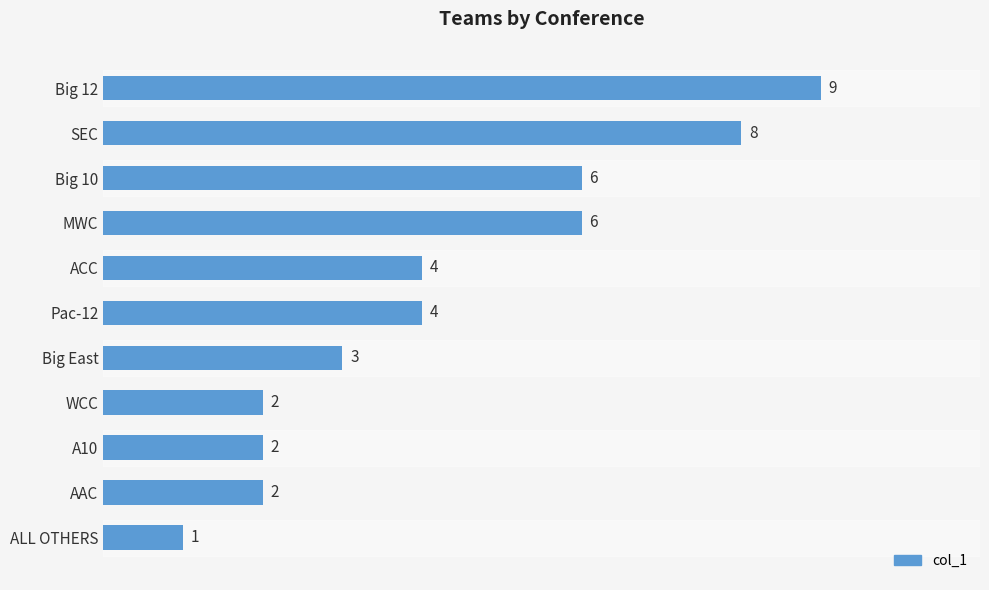

What is the label of the 7th bar from the top?

Big East